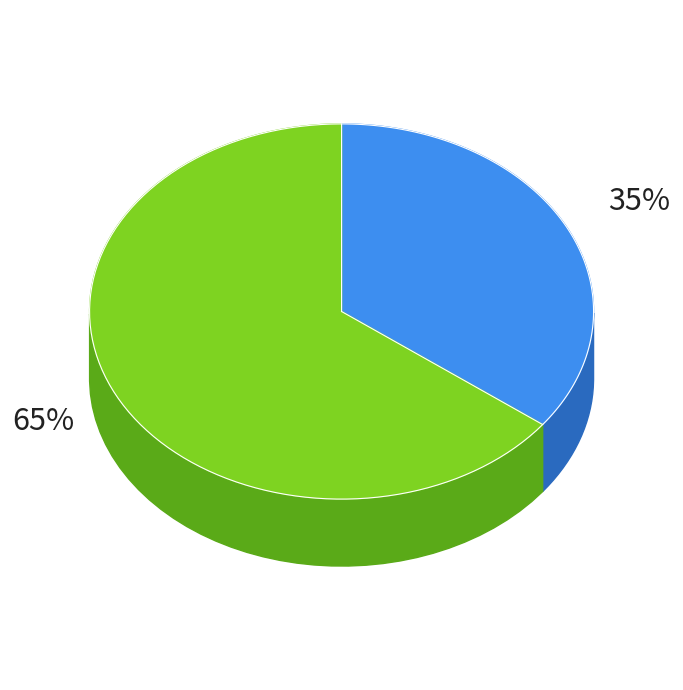

The 482 slice represents 35% of the pie. True or false?

True